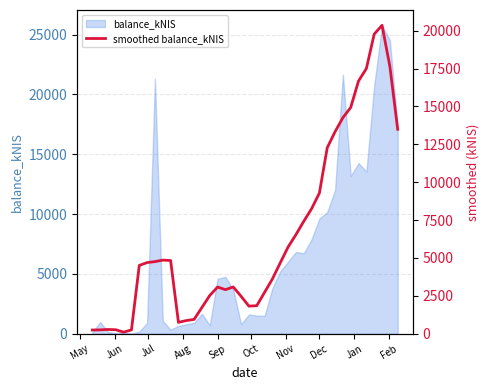

True or false: balance_kNIS has a value of 9619.6 at Dec.

True